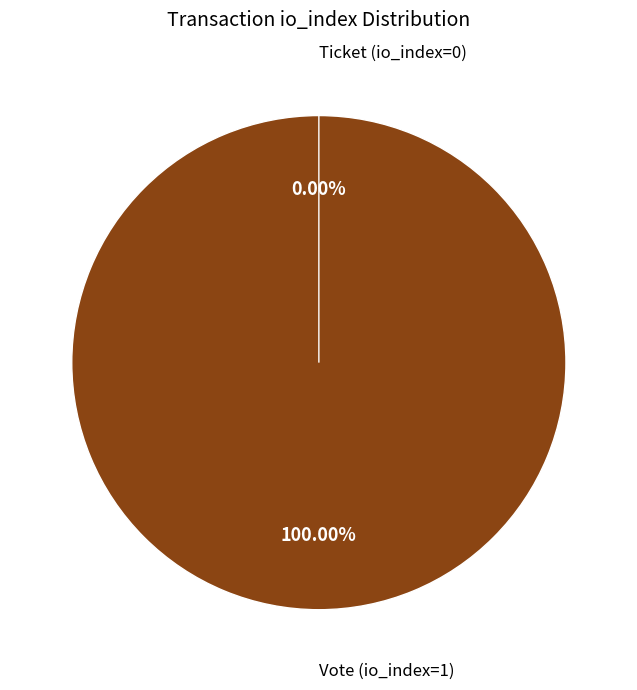

True or false: Vote (io_index=1) accounts for 91% of the total.

False